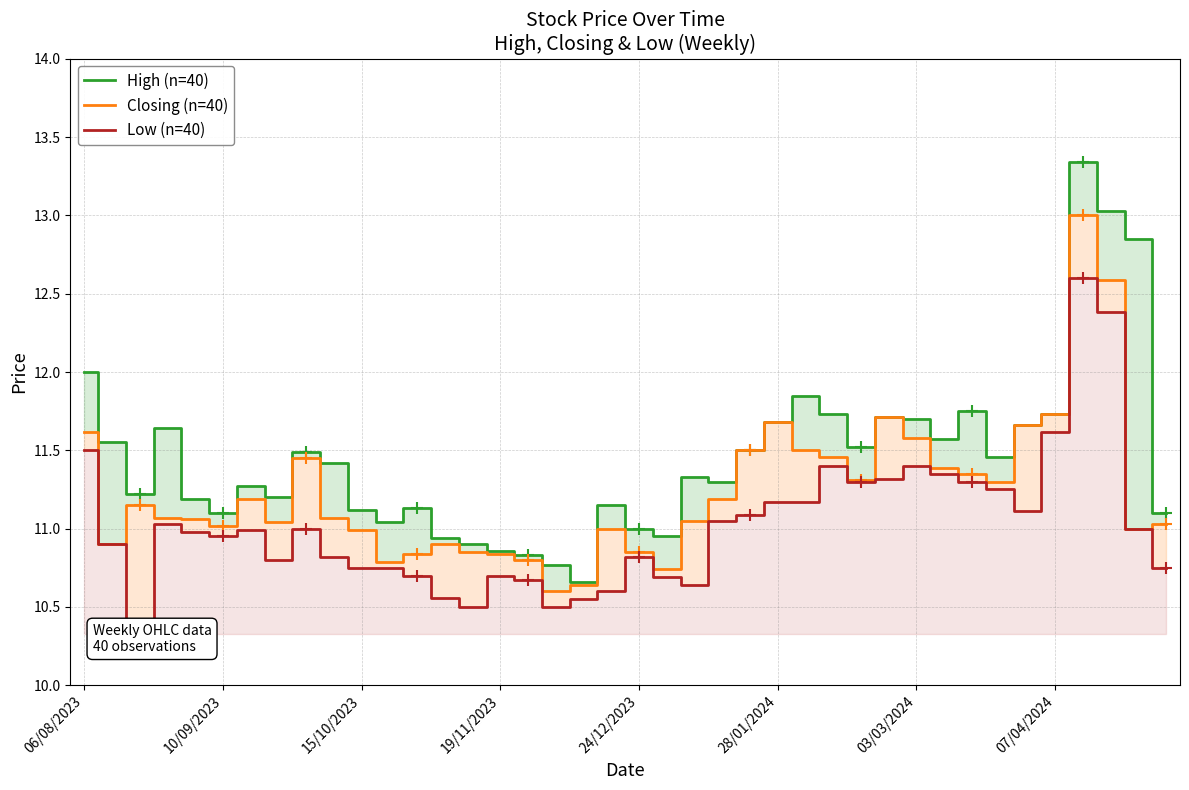

How many values in the High (n=40) series are below 11?

7